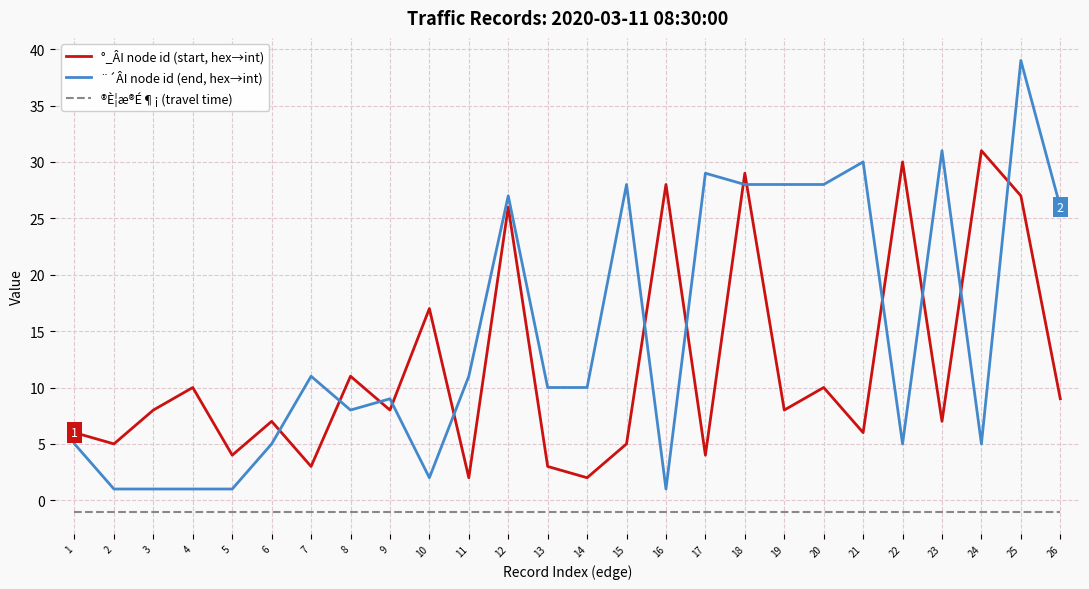

Which series changed the most between 3 and 13?

¨´ÂI node id (end, hex→int)